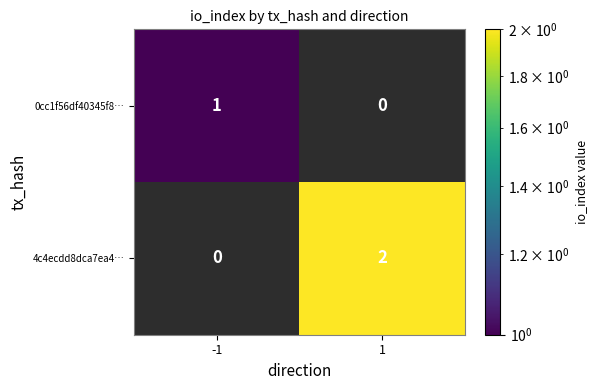

The 0cc1f56df40345f8… series shows 1 at -1. True or false?

True